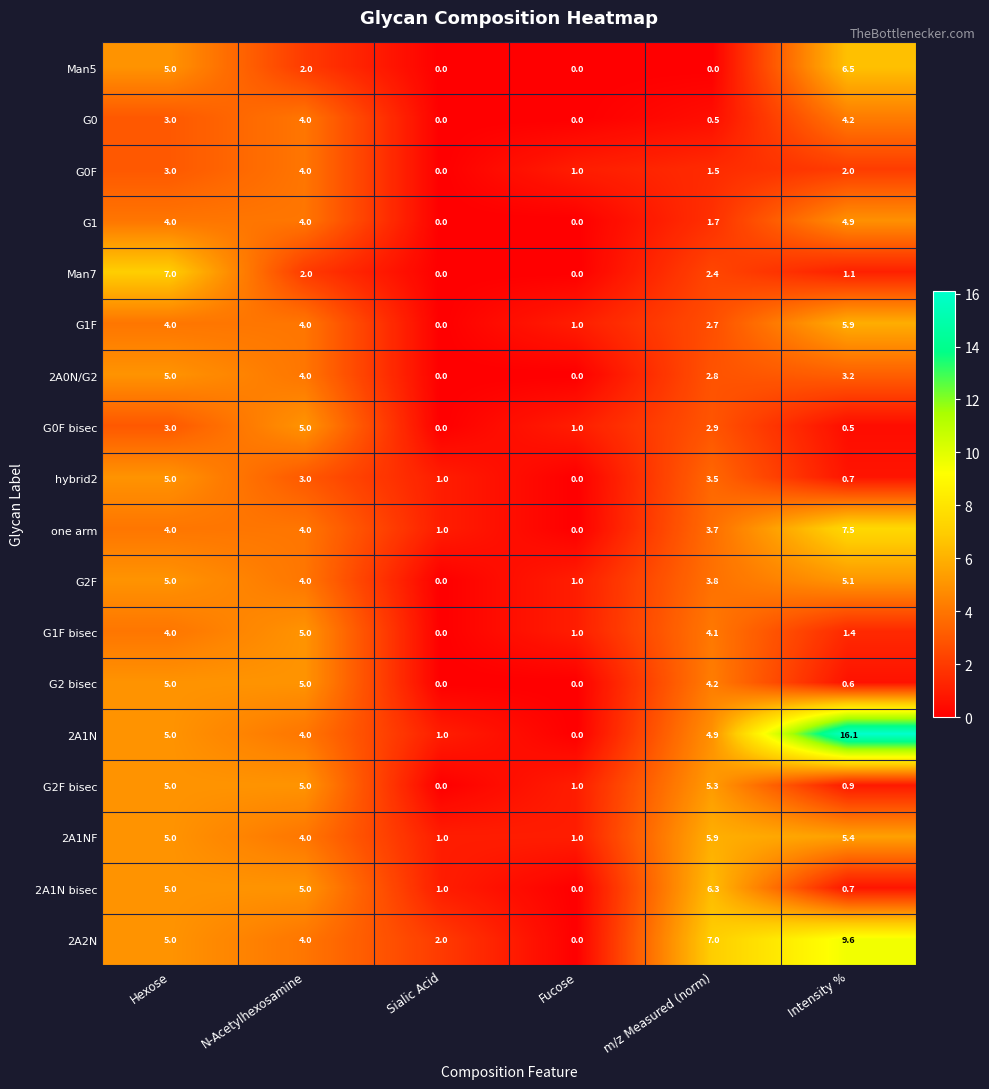

How many series are shown in this chart?

18